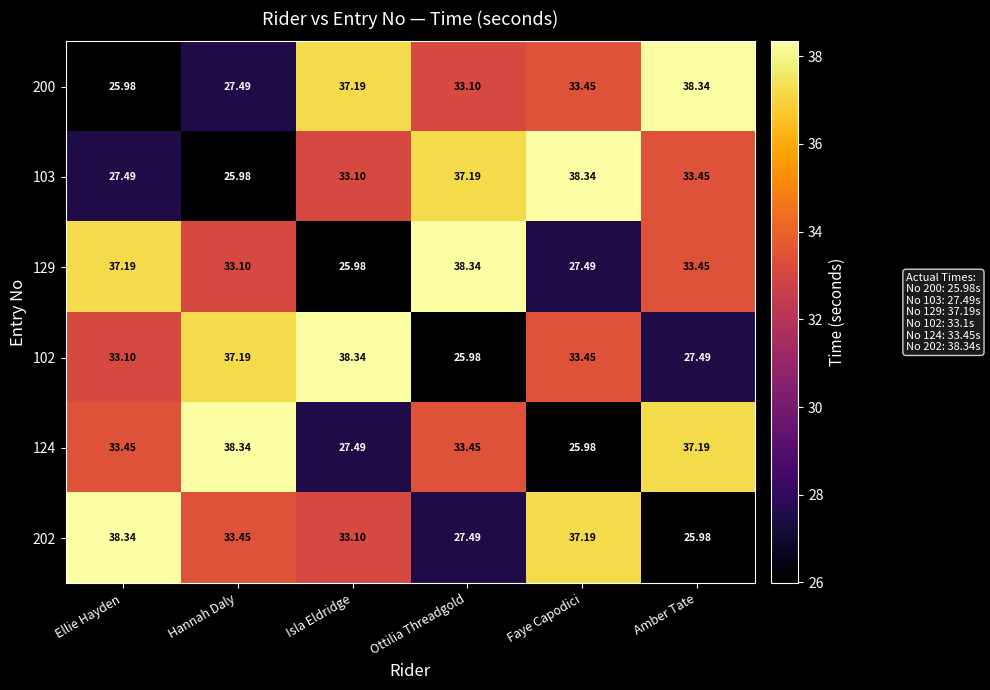

Which category has the lowest value in the 103 series?

Hannah Daly